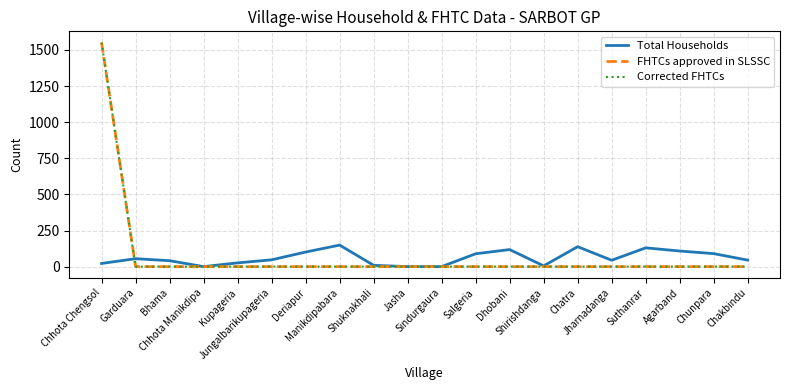

How many intersections are there between Corrected FHTCs and Total Households?

1